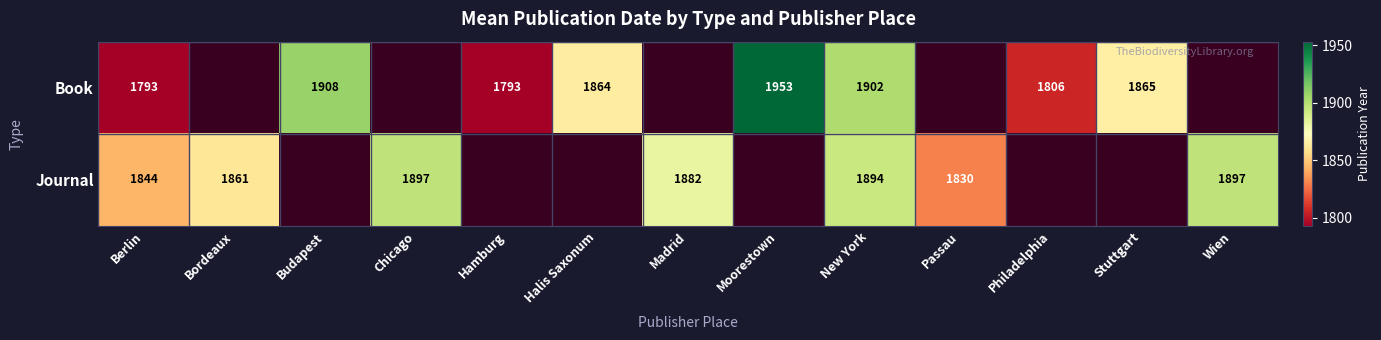

Is it true that Journal equals 1844 at Berlin?

True